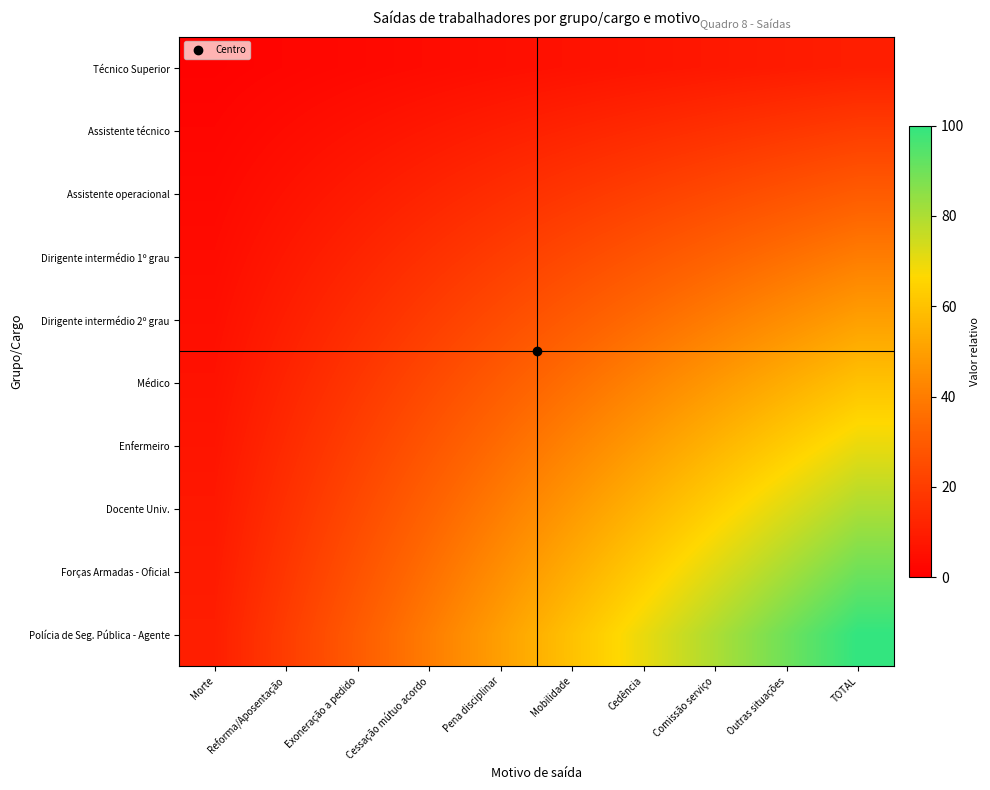

What is the difference between the highest and lowest values at Outras situações?

81.0